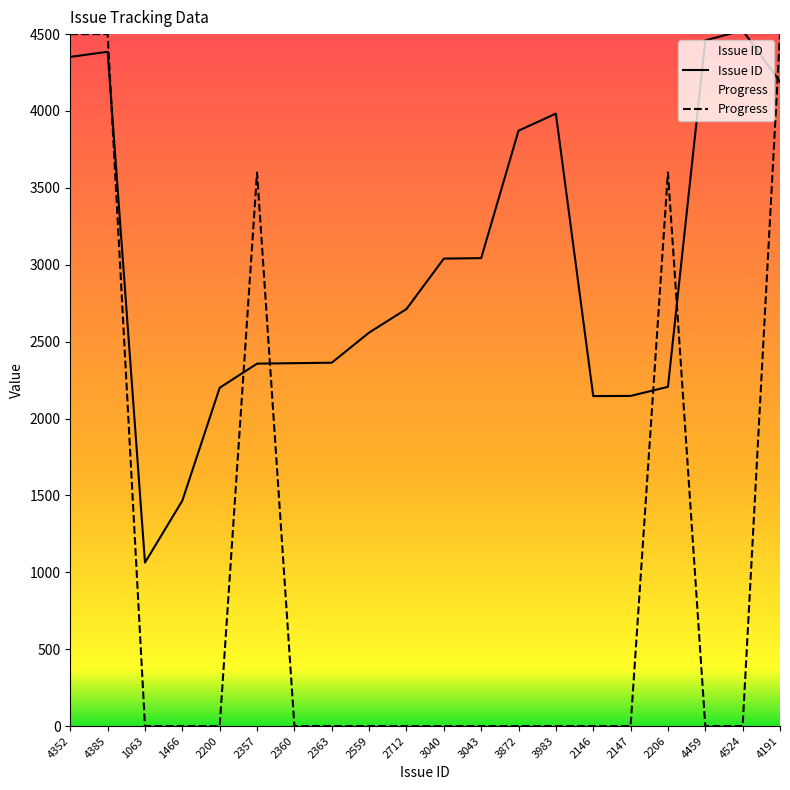

Which series has the largest total across all categories?

Issue ID